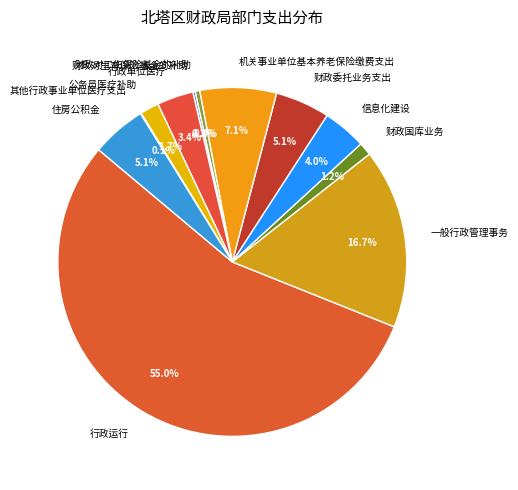

To the nearest percent, what is the difference between the 财政对工伤保险基金的补助 and 行政运行 slice percentages?

55%